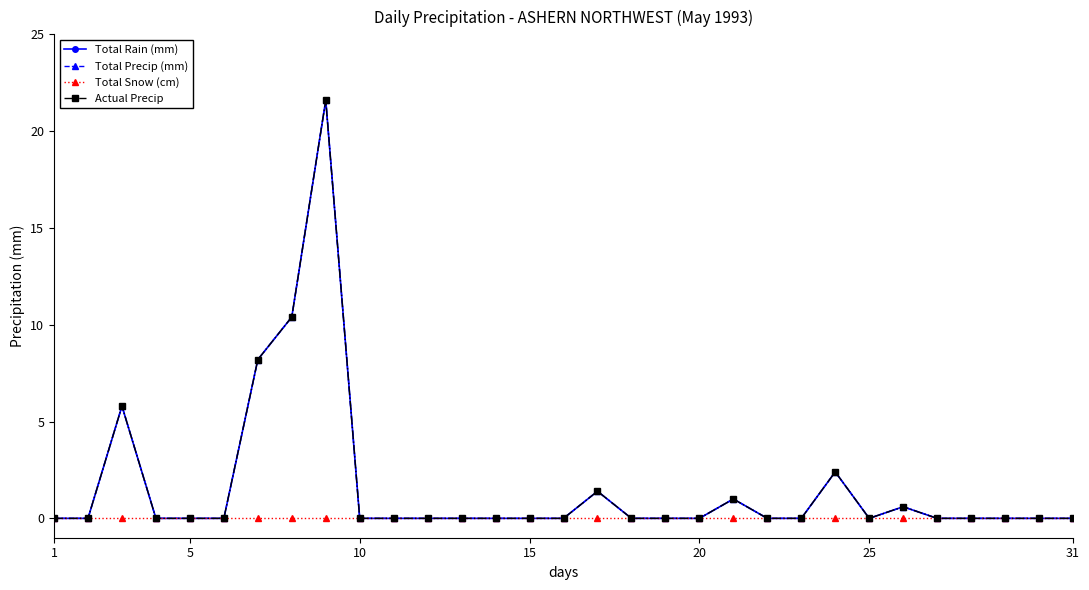

Is this an area chart (filled region under the line)?

No